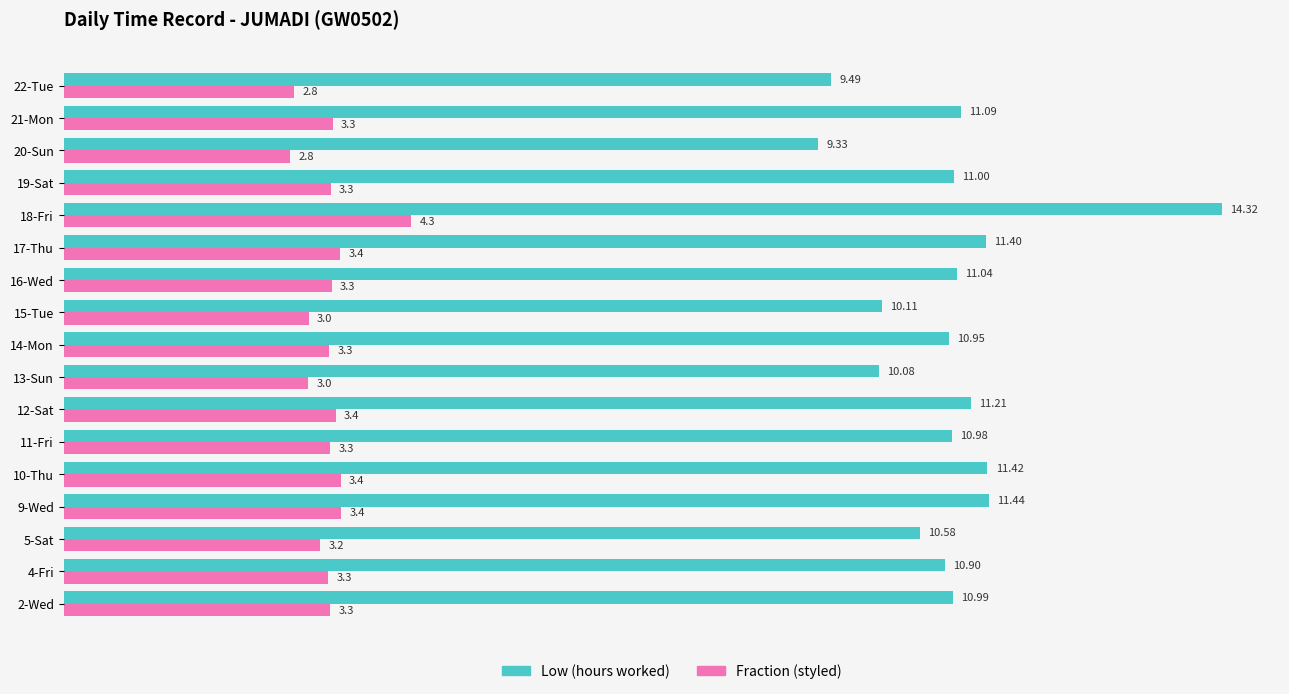

At which category is the sum across all series the highest?

18-Fri